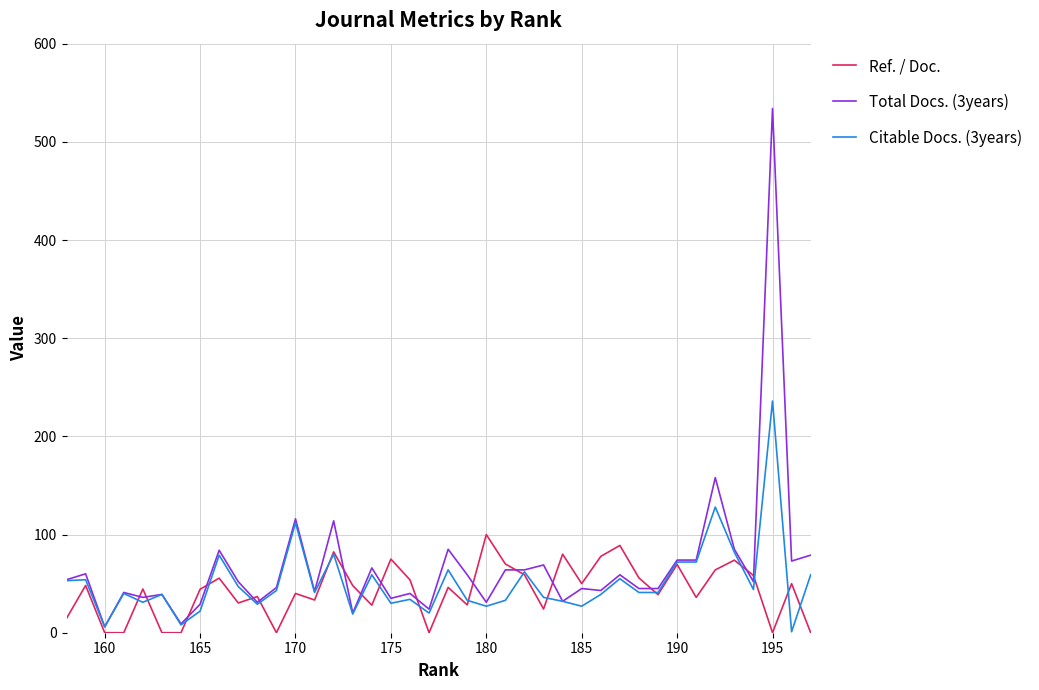

List the series in order of their overall mean, highest first.

Total Docs. (3years), Citable Docs. (3years), Ref. / Doc.